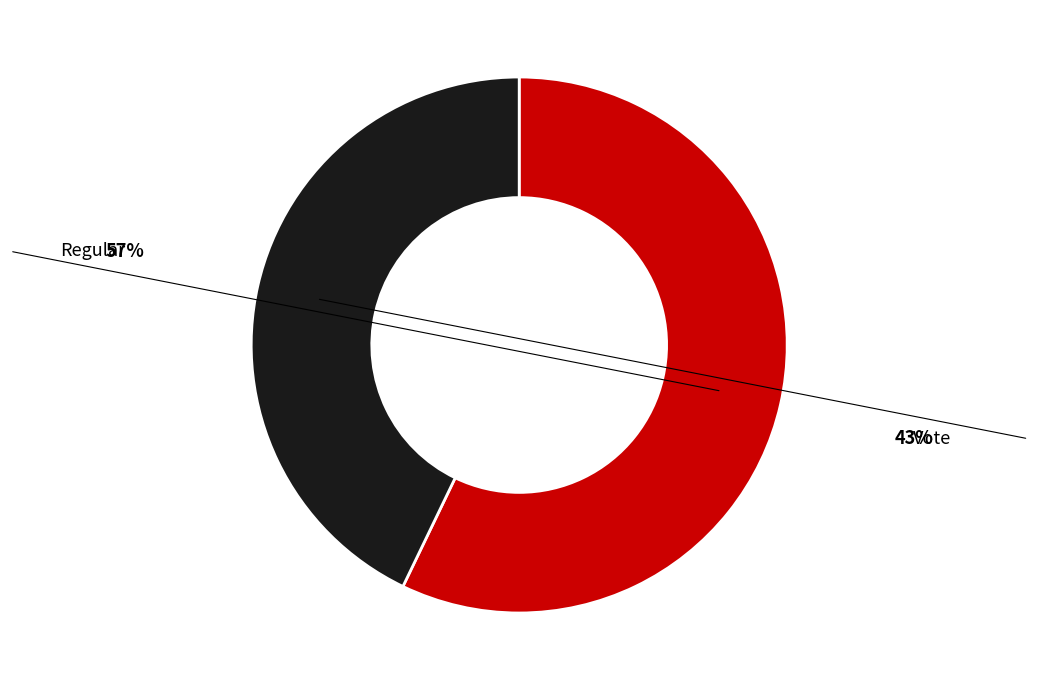

To the nearest percent, what is the difference between the Vote and Regular slice percentages?

14%